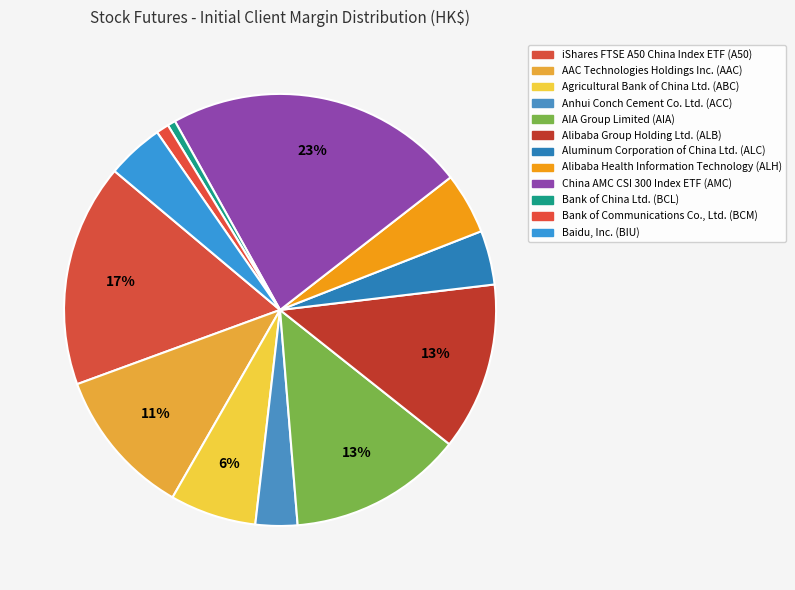

To the nearest percent, what portion does Bank of Communications Co., Ltd. (BCM) represent?

1%